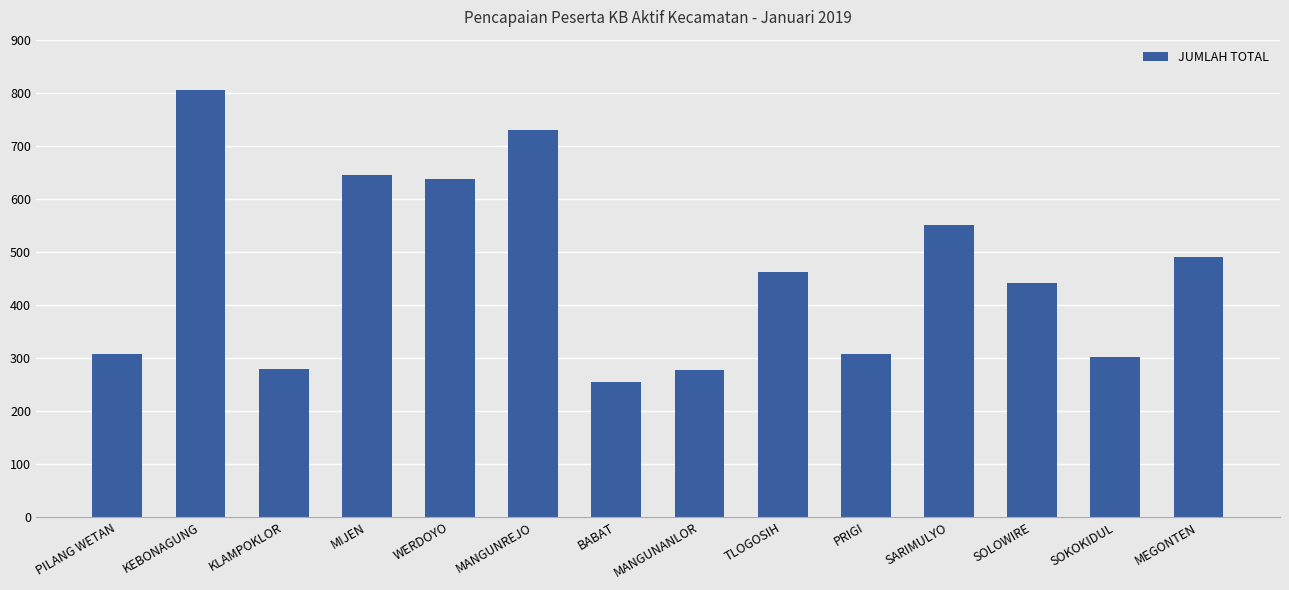

Where is the data nearest to the value 530?

SARIMULYO